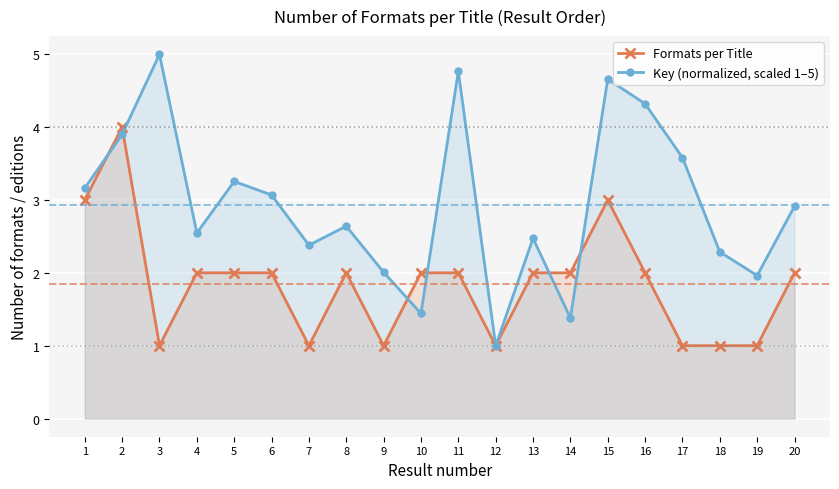

Where is Key (normalized, scaled 1–5) nearest to the value 2?

9